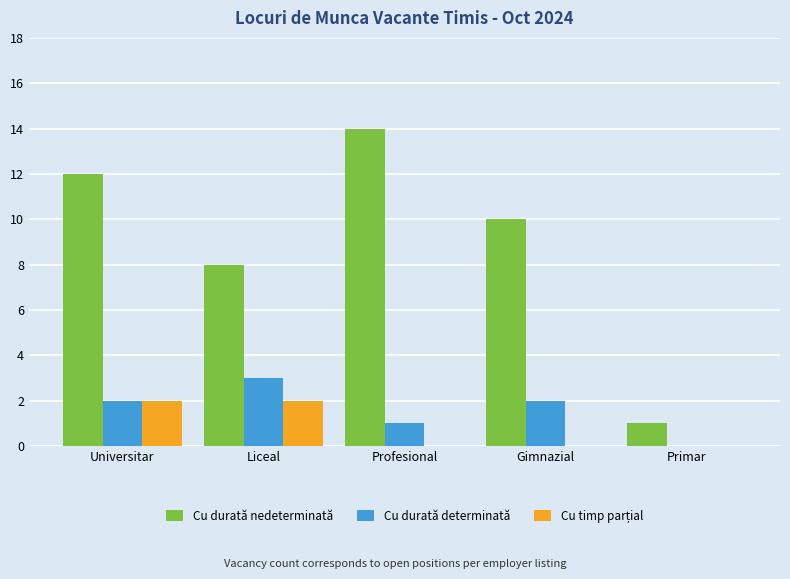

Which series changed the most between Universitar and Primar?

Cu durată nedeterminată